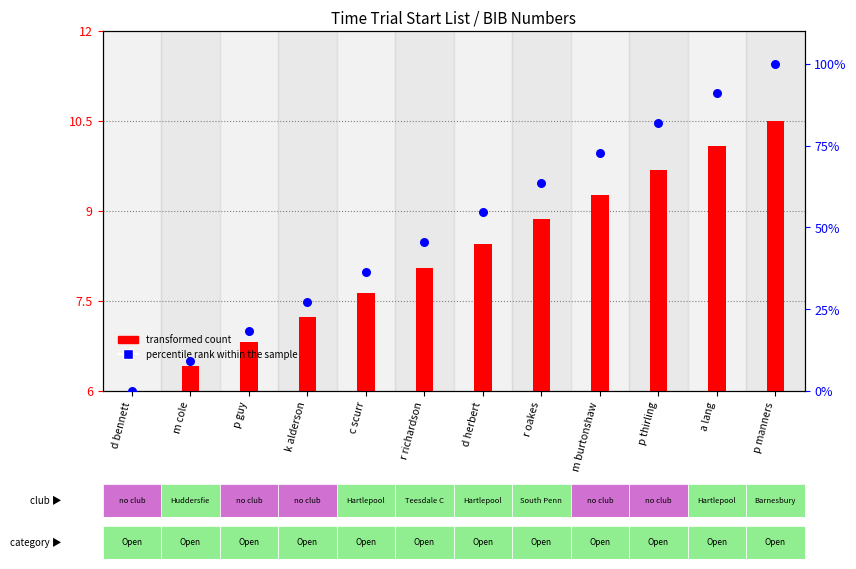

Which series has the largest Y range (max minus min)?

percentile rank within the sample